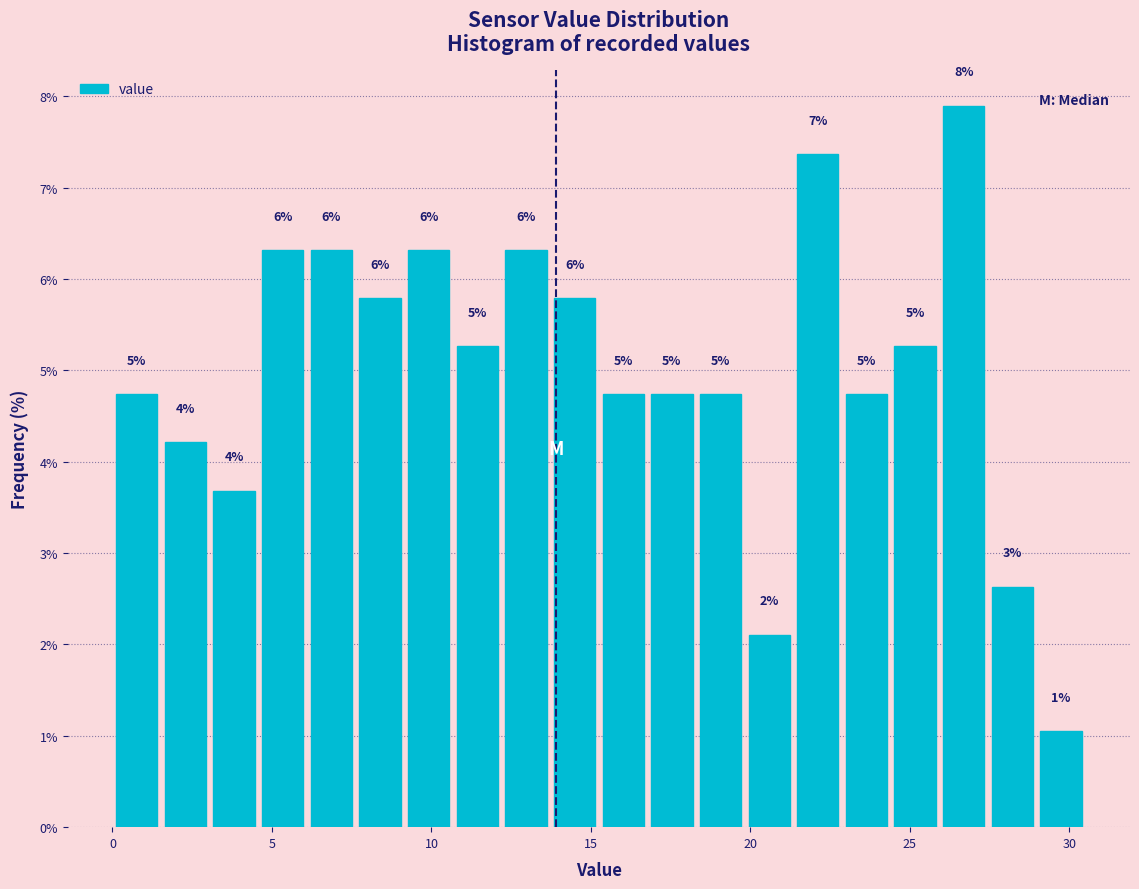

Around what value on the x-axis is the tallest bar? Give the approximate position of its centre, as read against the axis.

26.5